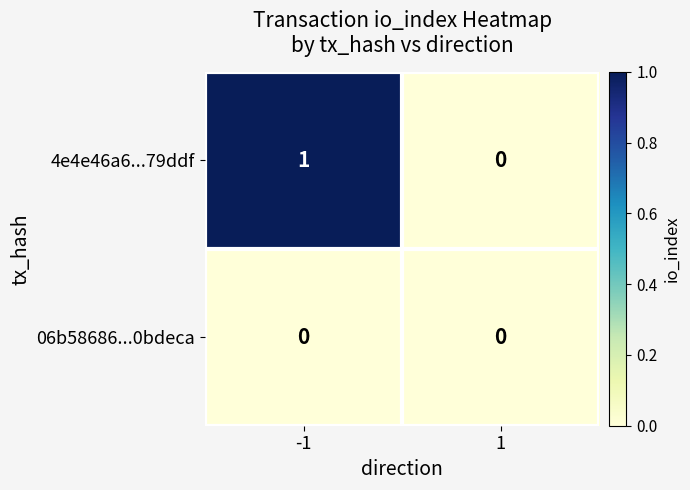

The value of 06b58686...0bdeca at -1 is 0. True or false?

True